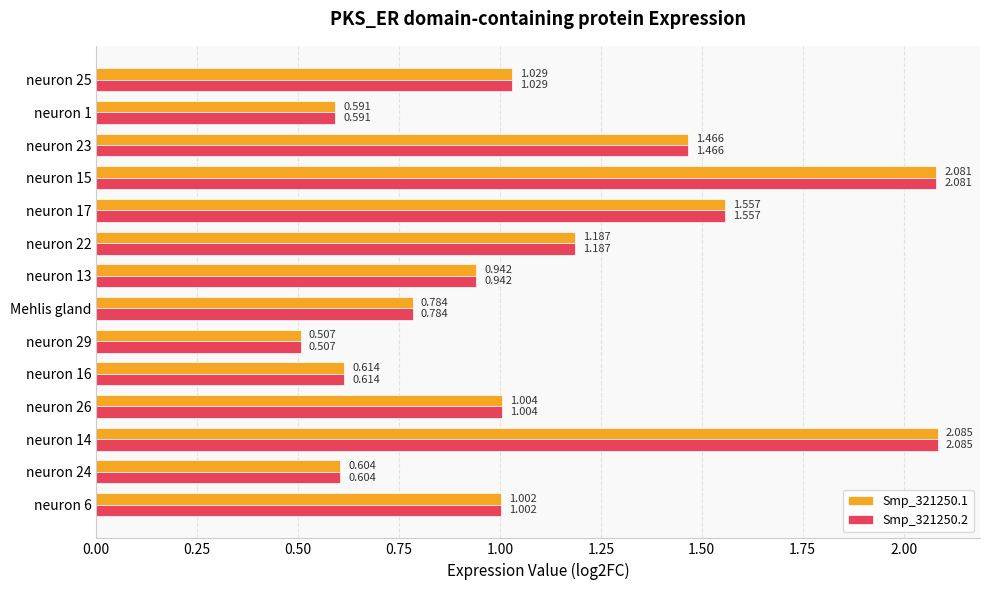

Is the value of Smp_321250.1 at neuron 1 greater than the value of Smp_321250.2 at neuron 16?

No